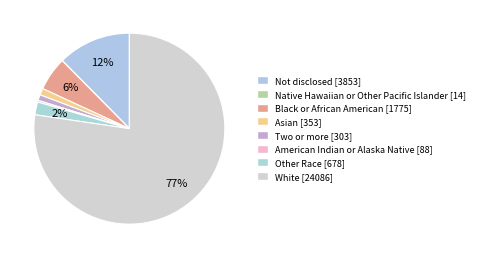

Is it true that Other Race is 2% of the pie?

True